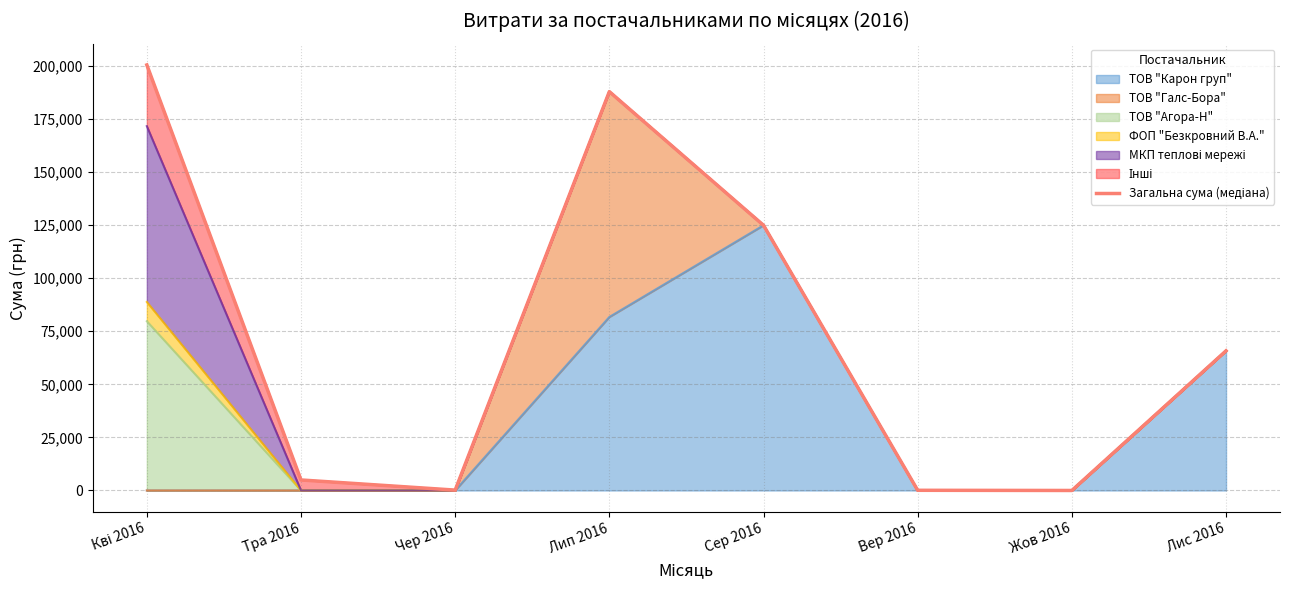

Approximately how many times larger is the value at Лип 2016 compared to Вер 2016?

2222.8